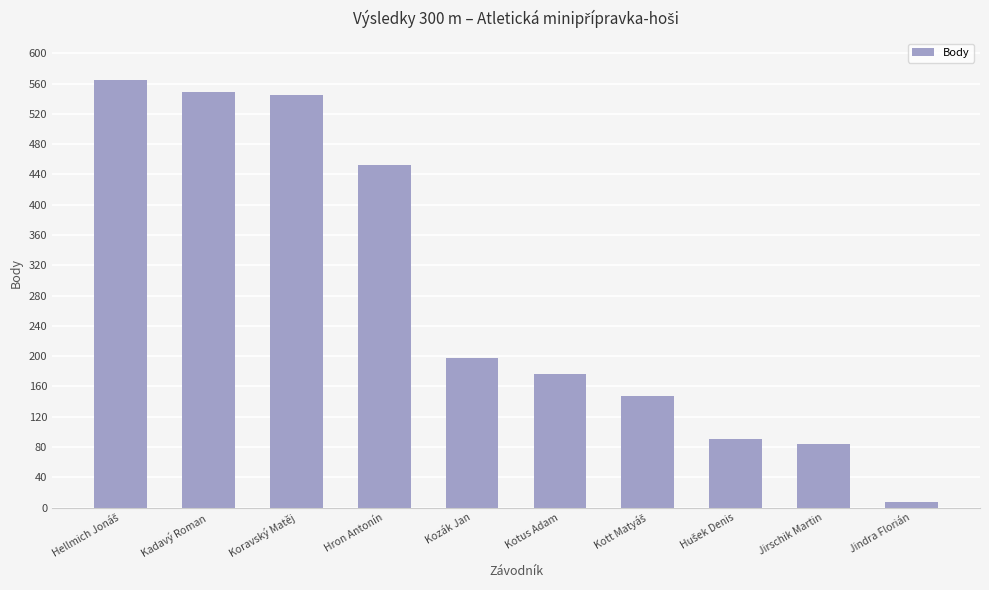

How many values are below 198?

5